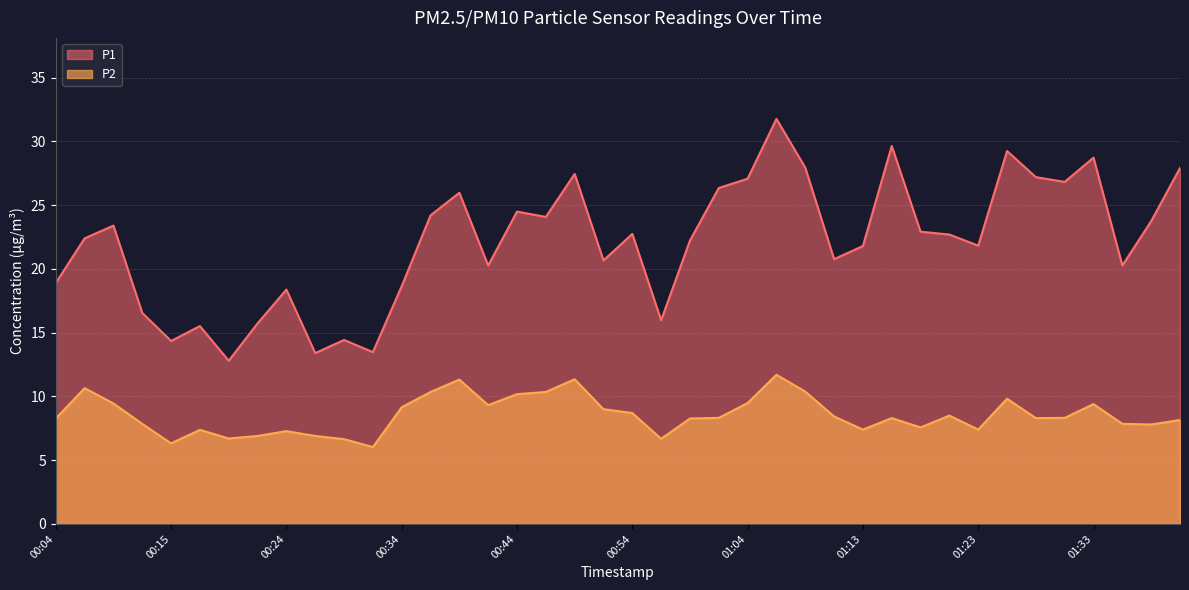

What is the difference between the maximum and minimum values in the P2 series?

5.7